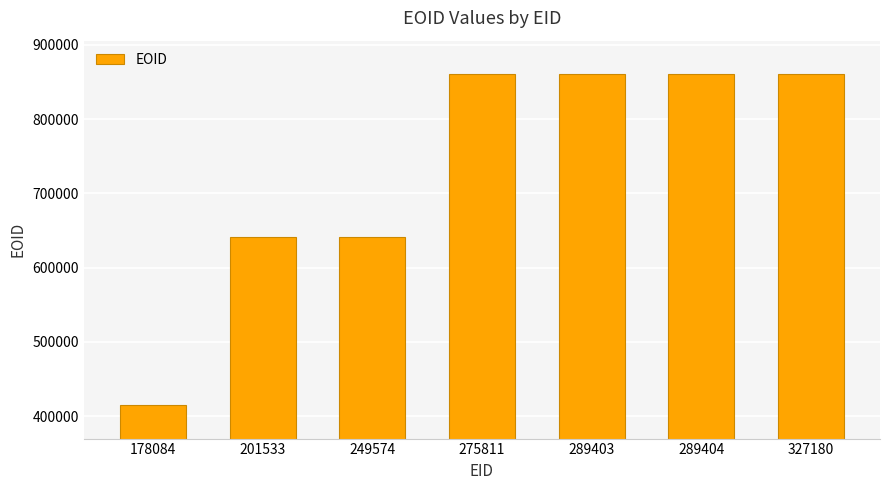

What is the difference between the maximum and second lowest values?

219006